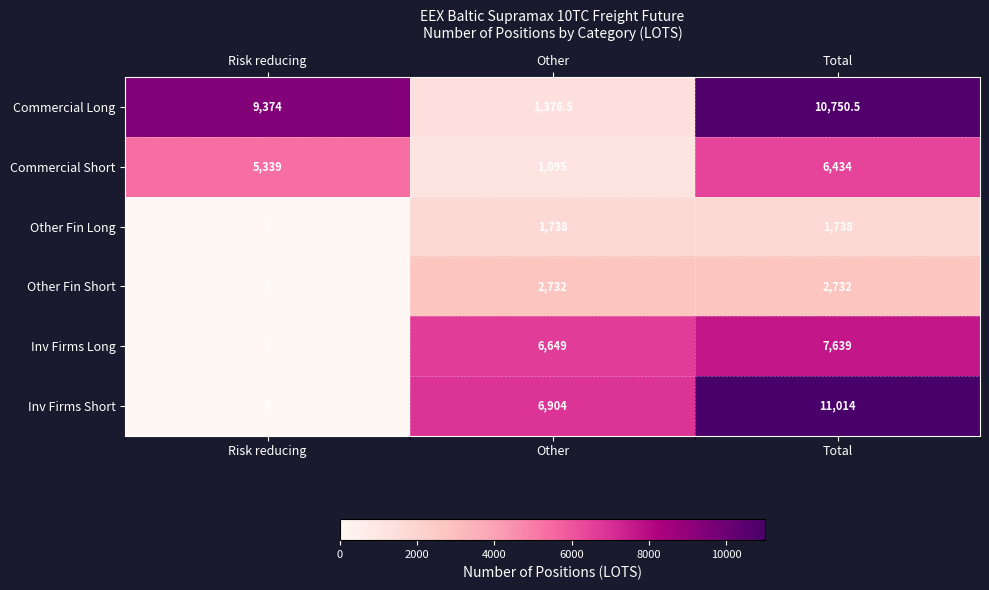

The Commercial Short series shows 1095.0 at Other. True or false?

True